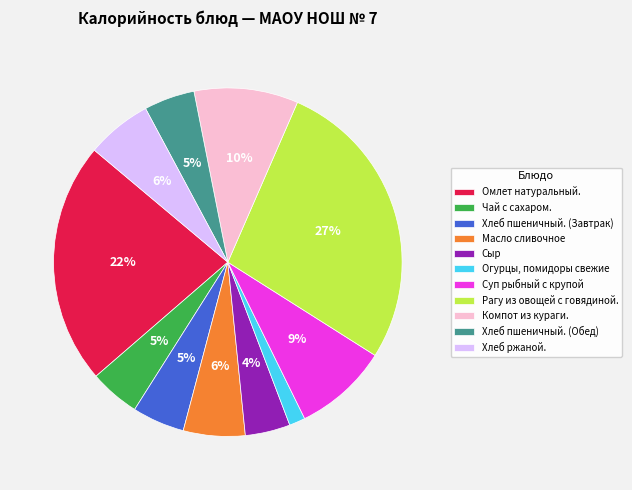

Between Масло сливочное and Омлет натуральный., which is larger?

Омлет натуральный.